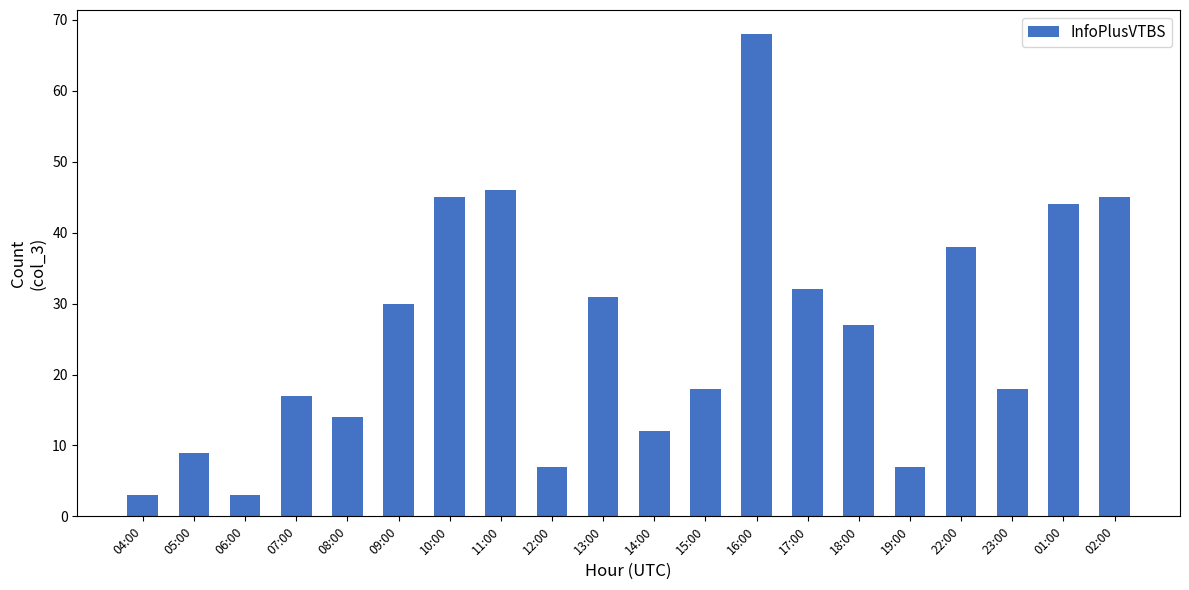

At which category does the chart reach its peak across all series?

16:00